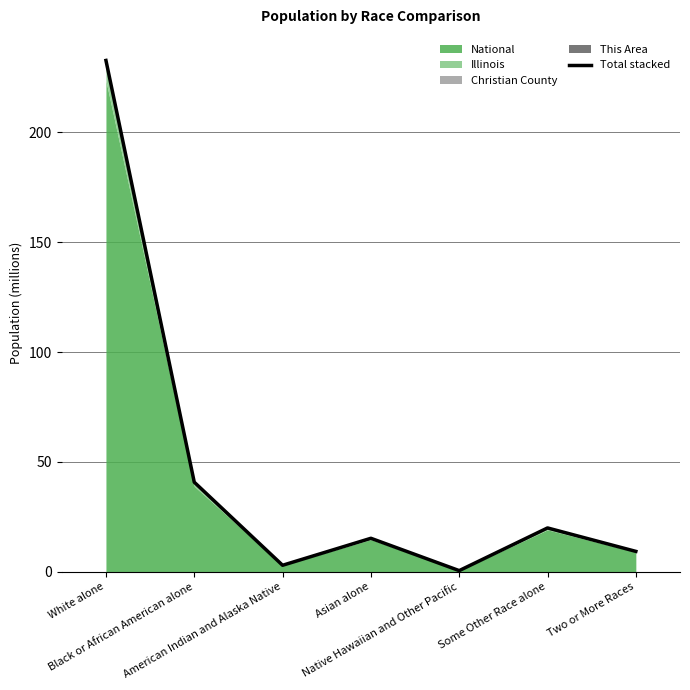

List the labels in order of value, largest first.

White alone, Black or African American alone, Some Other Race alone, Asian alone, Two or More Races, American Indian and Alaska Native, Native Hawaiian and Other Pacific